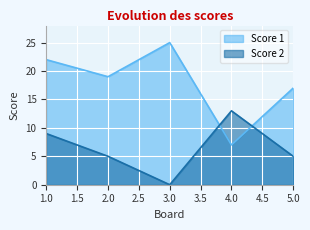

What are all the series names shown in the legend?

Score 1, Score 2